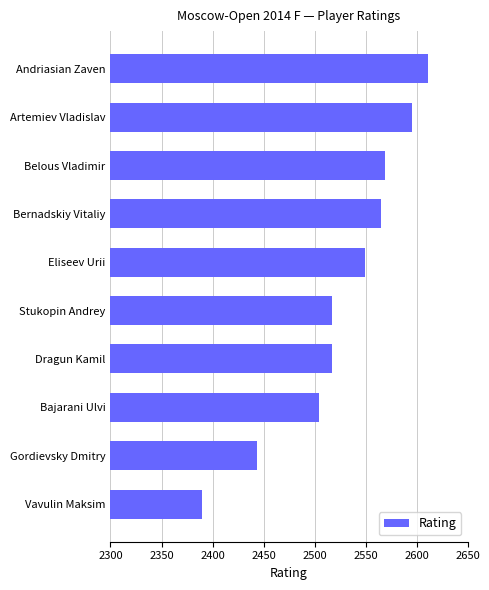

Is it true that the value at Andriasian Zaven is 4164?

False